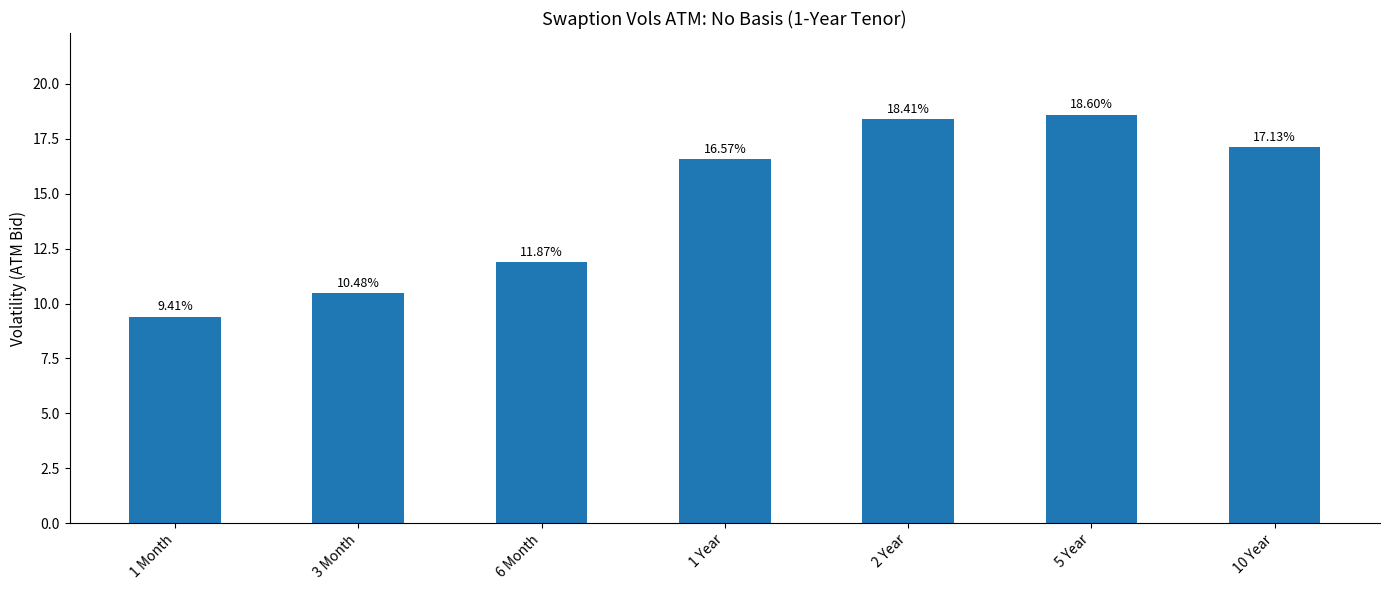

Is it true that the value at 5 Year is 18.6?

True